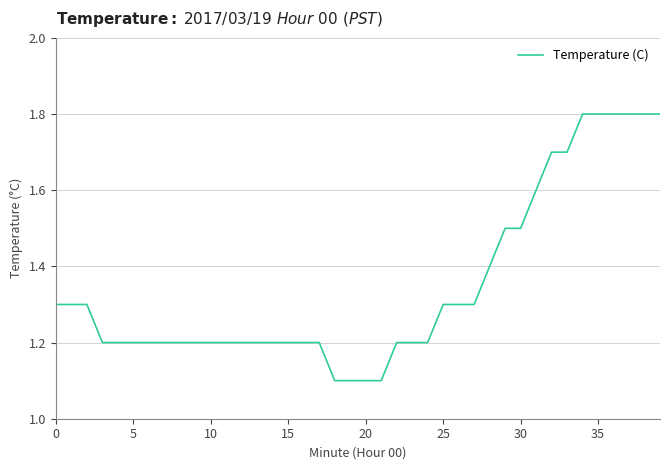

What is the minimum value shown in the chart?

1.1